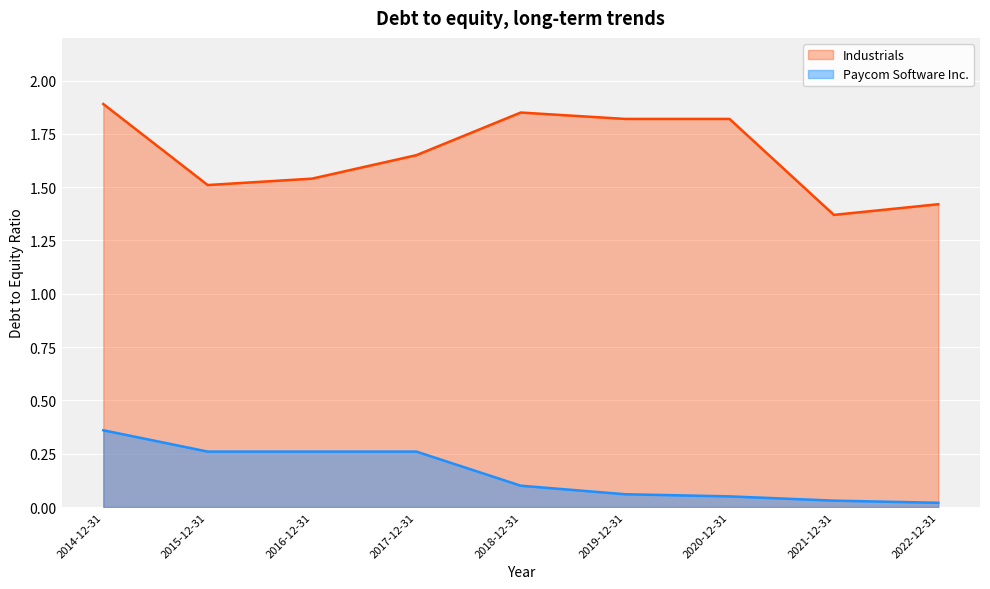

What is the label of the 5th point from the left?

2018-12-31